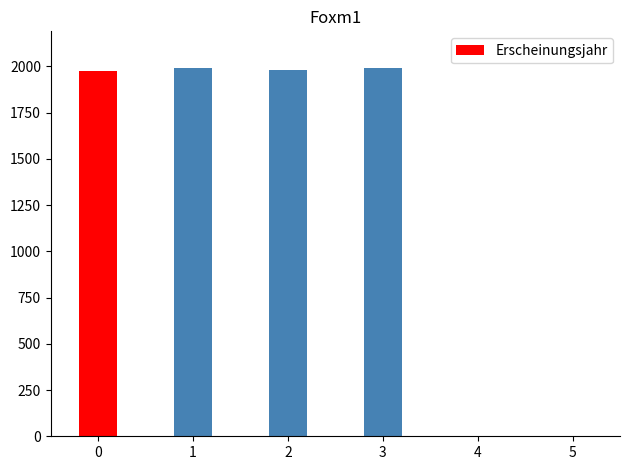

The value at 0 is 3457. True or false?

False